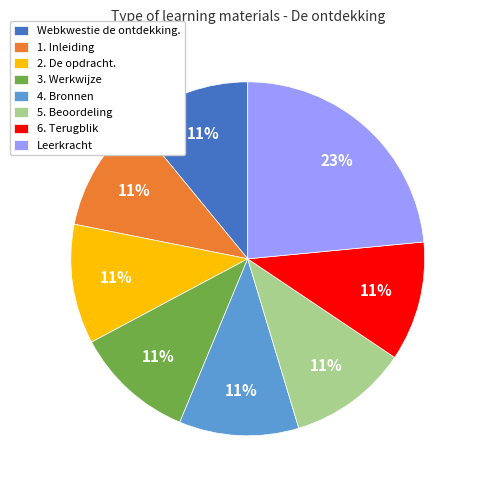

To the nearest percent, what is the average slice percentage?

12%